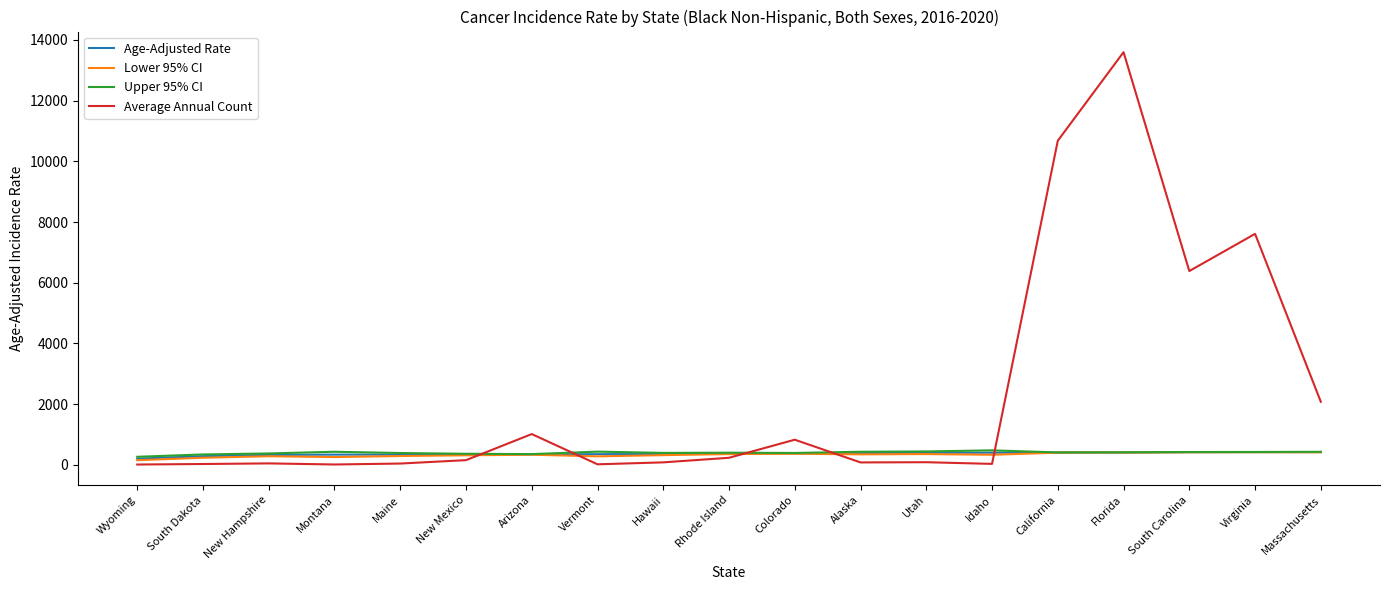

What is the maximum value for Upper 95% CI?

480.9